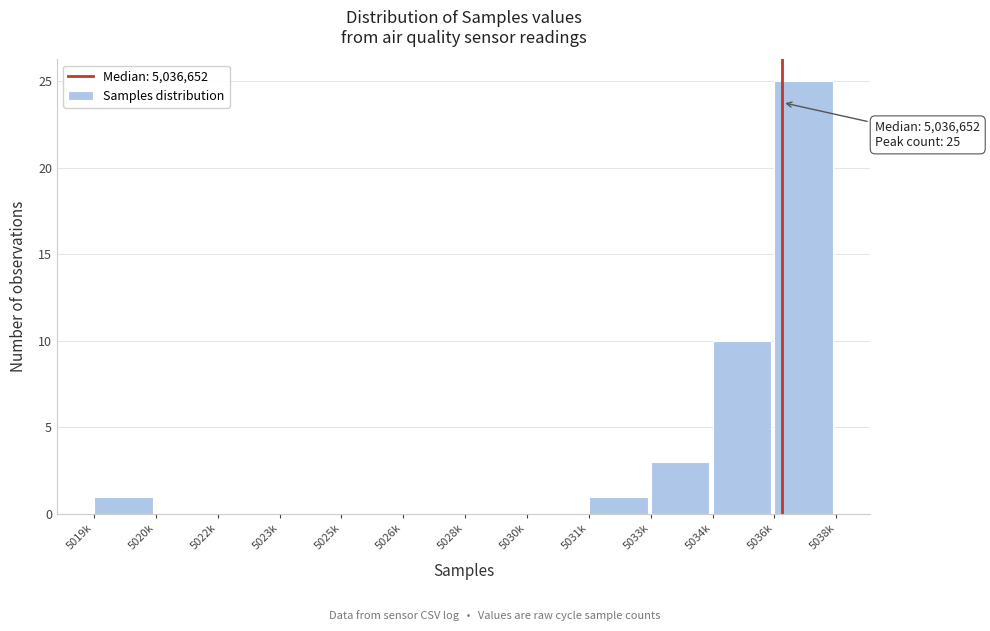

Reading left to right, list all the values displayed in this chart.

5019k=1	5020k=0	5022k=0	5023k=0	5025k=0	5026k=0	5028k=0	5030k=0	5031k=1	5033k=3	5034k=10	5036k=25